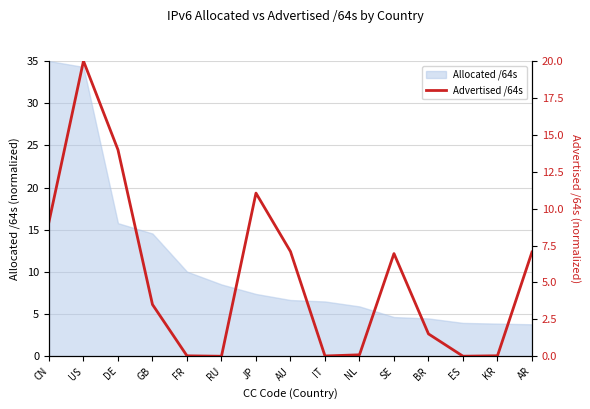

At which label is the value closest to 10?

CN